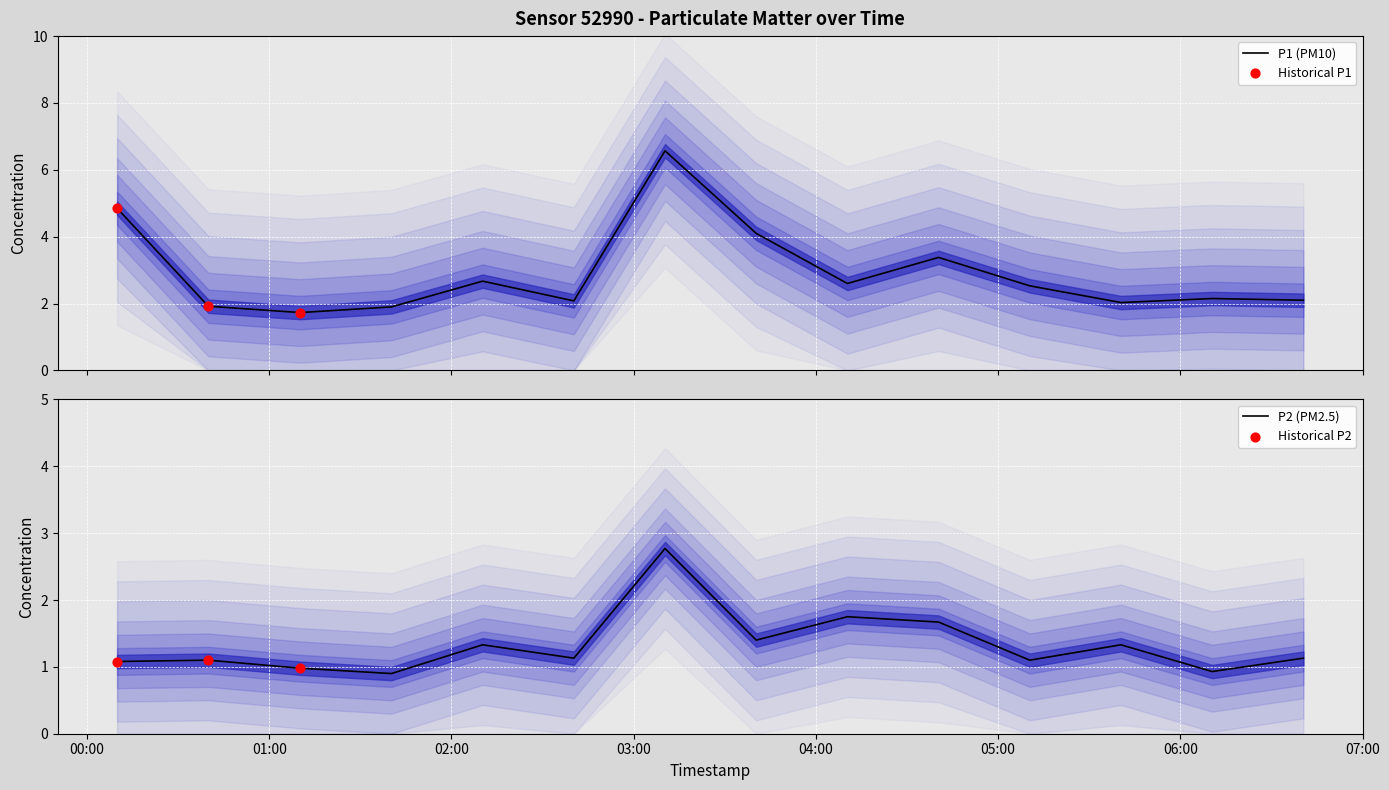

What are all the series names shown in the legend?

P1, P2